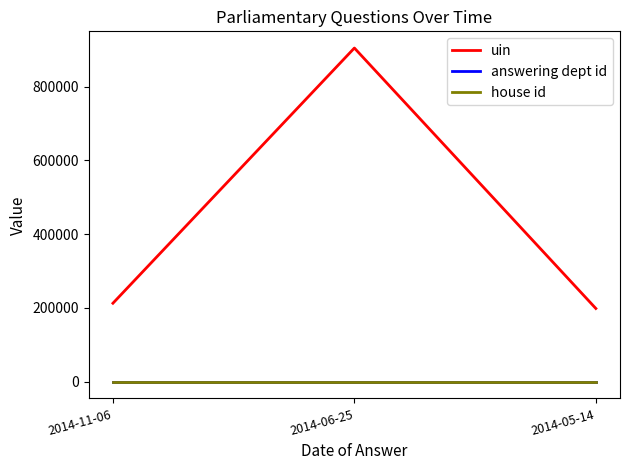

Which category has the highest value across all series?

2014-06-25